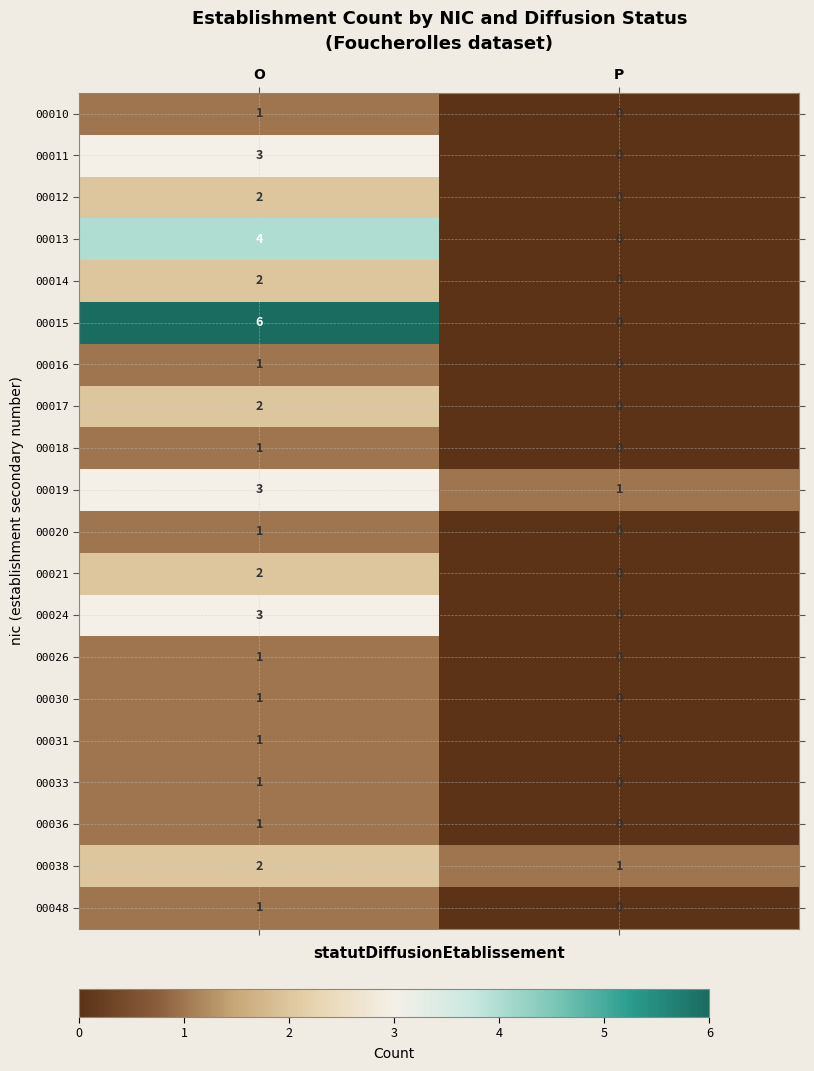

What is the difference between the maximum and minimum values in the 00015 series?

6